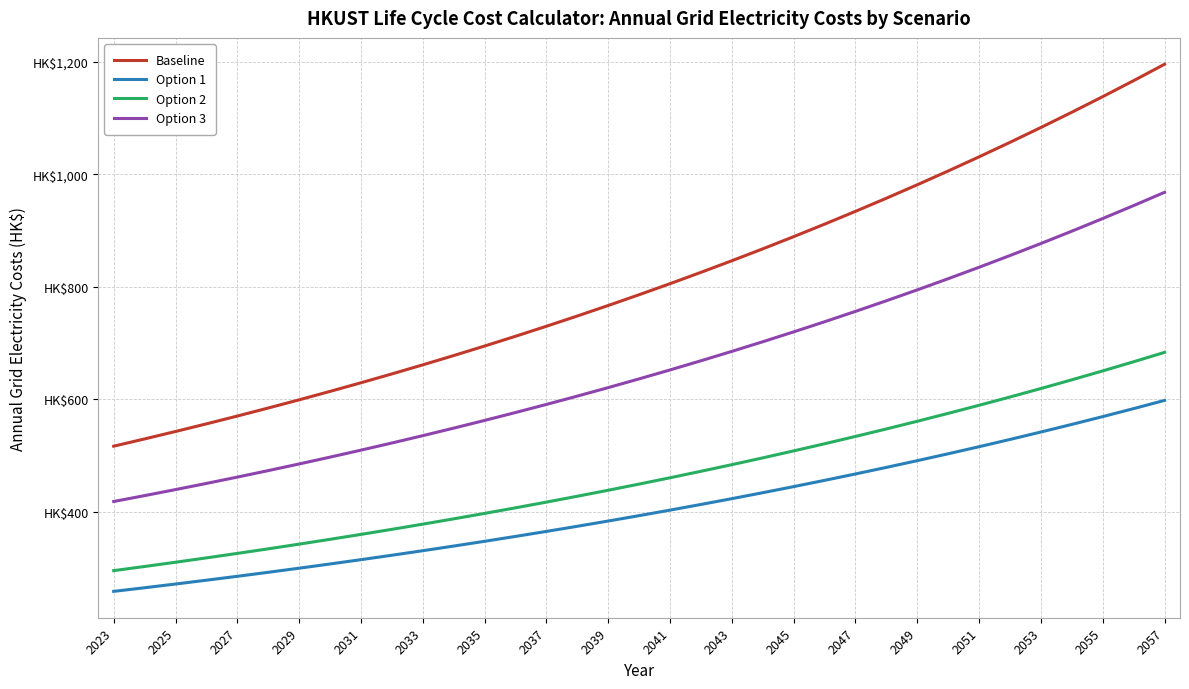

Does the chart display data point markers on the line(s)?

No